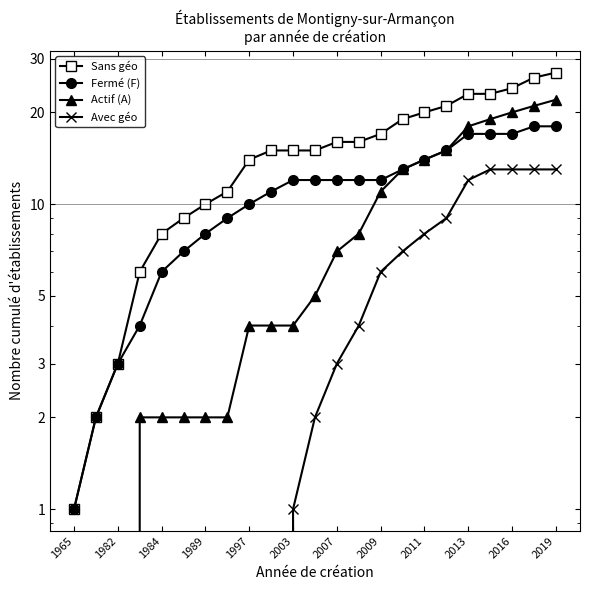

What is the total value across all series at 2009?

46